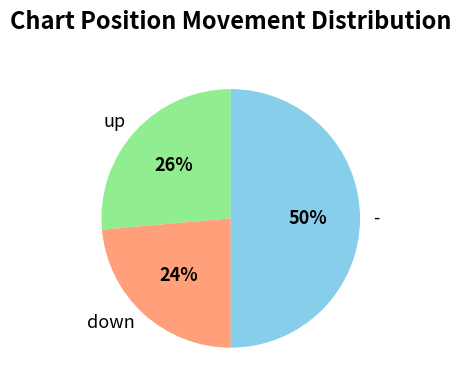

To the nearest percent, what is the difference between the - and down slice percentages?

26%